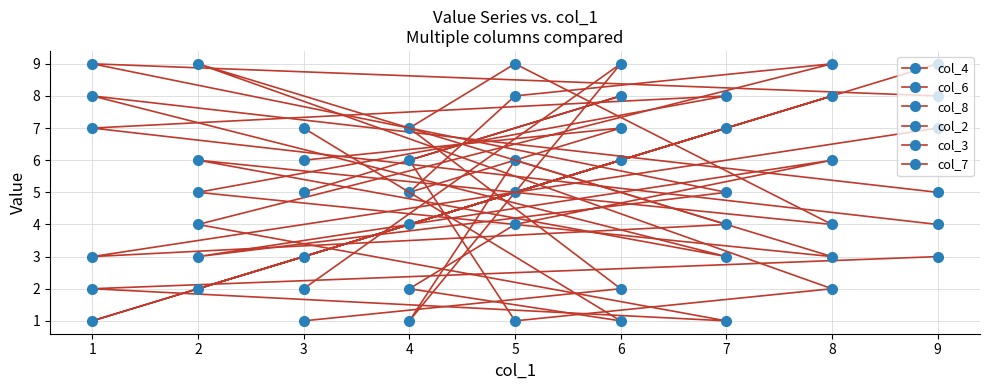

What is the value of the col_4 point at the 1st from the left?

6